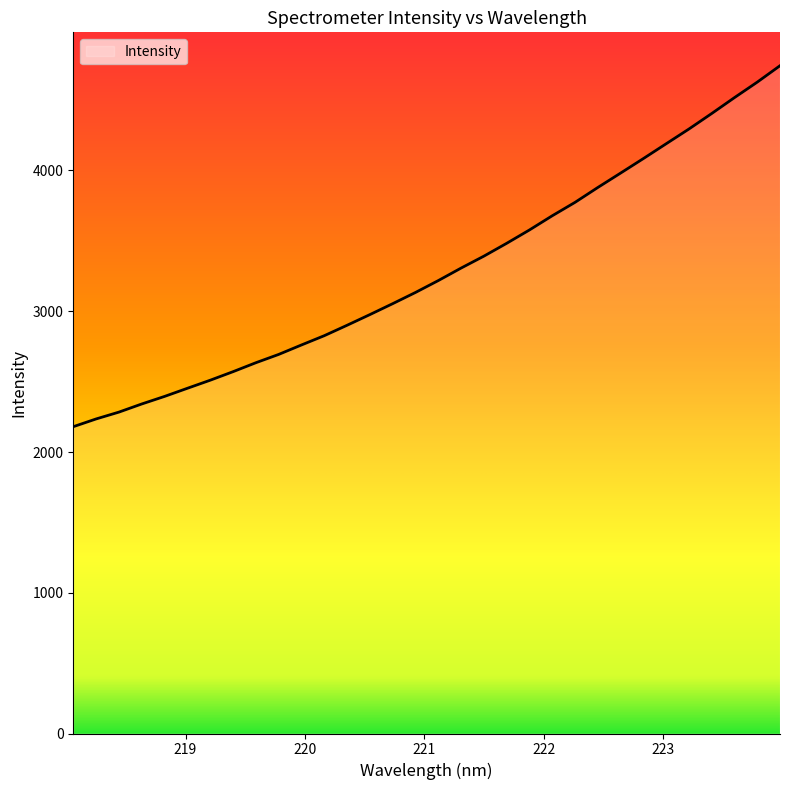

What is the difference between the maximum and minimum values?

2564.6